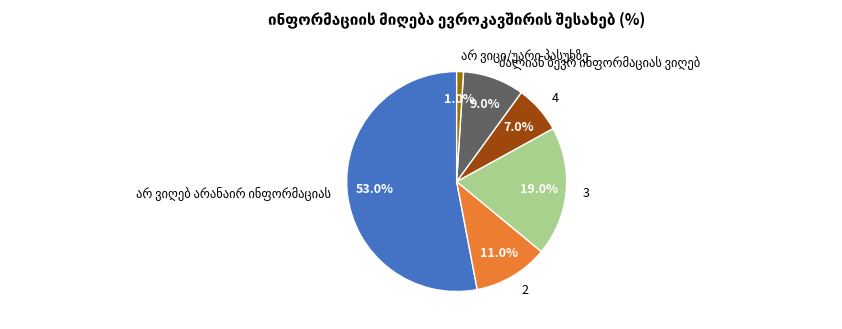

Is there any slice that represents more than half of the pie?

Yes